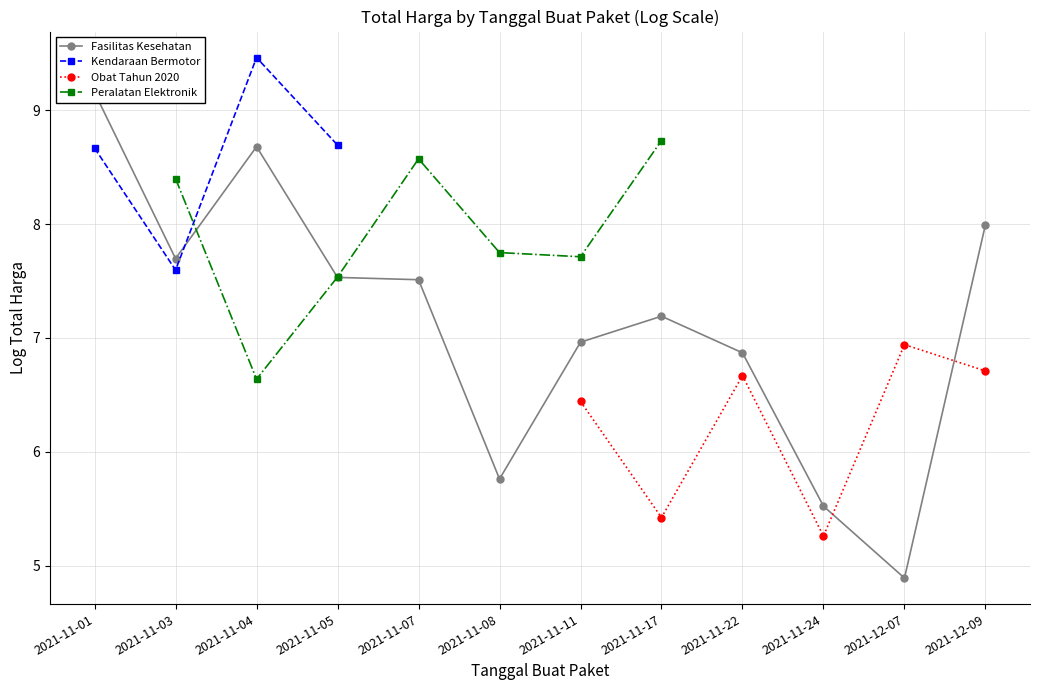

Does the chart display data point markers on the line(s)?

Yes